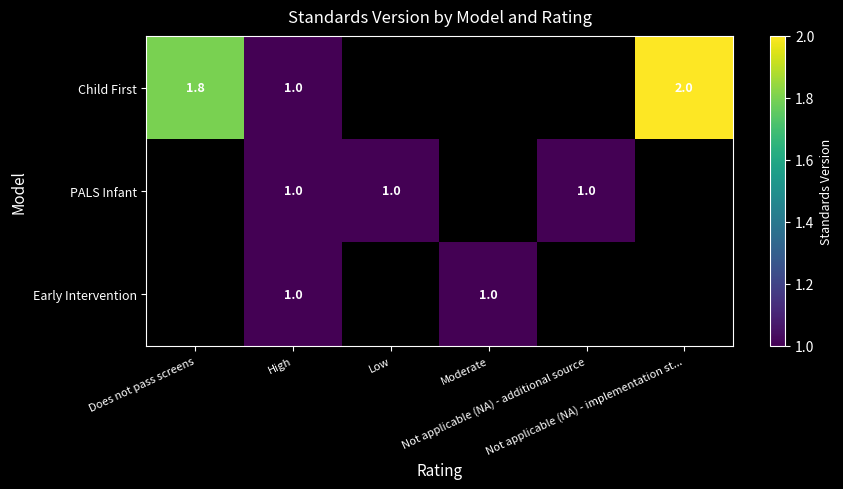

How many series are shown in this chart?

3